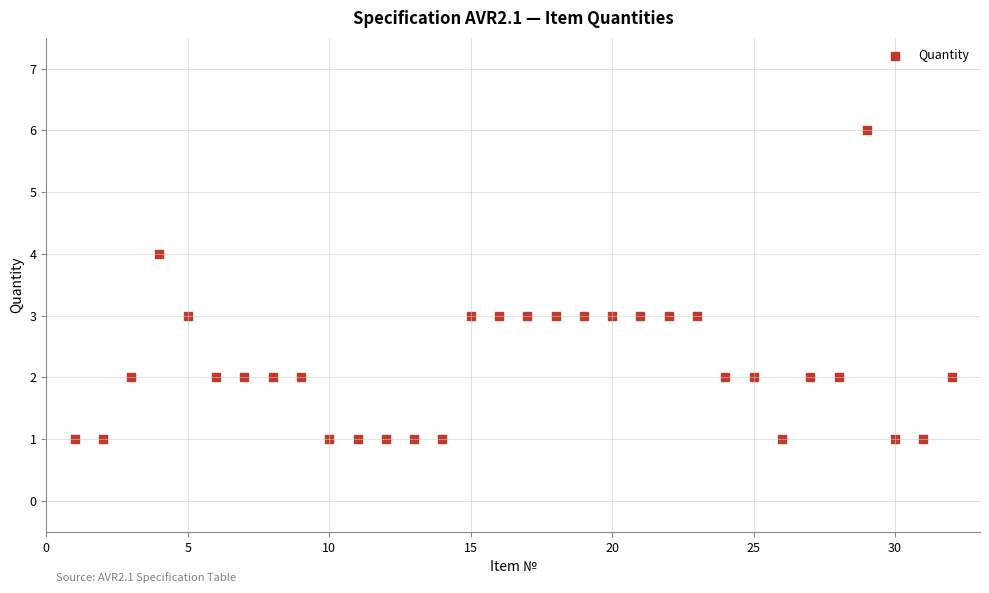

What is the range of Y values (max minus min)?

5